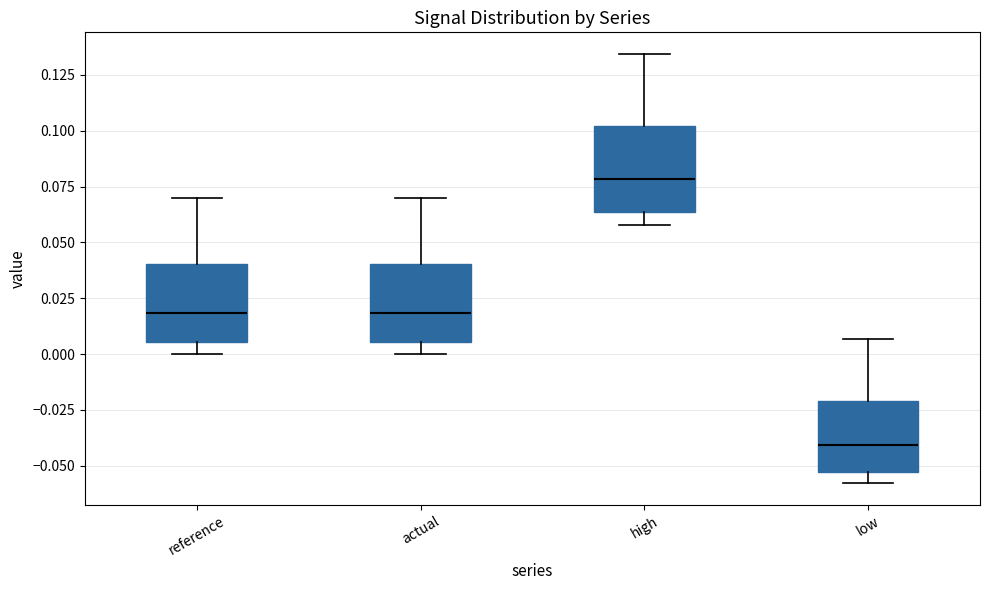

Reading left to right, transcribe this box plot: for each box, give where its median line is, the range the box spans, and where its two whiskers end, as read against the y-axis. The values are not printed on the chart, so give them approximately, as read against the axis.

reference: median 0.020, box 0.005 to 0.040, whiskers 0.000 to 0.070
actual: median 0.020, box 0.005 to 0.040, whiskers 0.000 to 0.070
high: median 0.080, box 0.065 to 0.100, whiskers 0.060 to 0.135
low: median -0.040, box -0.055 to -0.020, whiskers -0.060 to 0.005